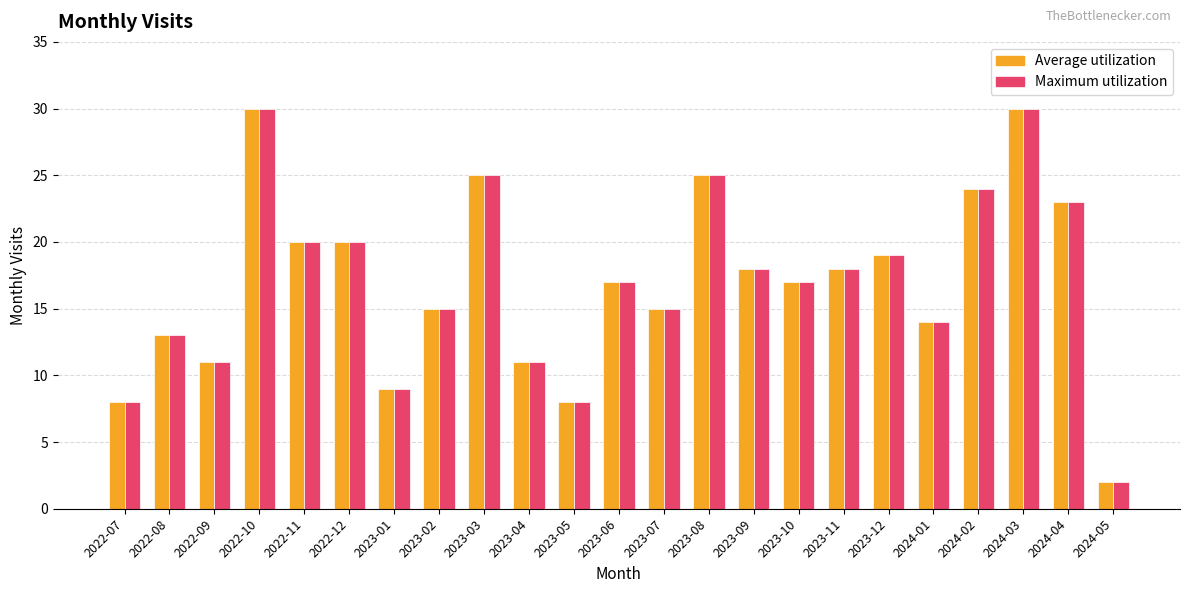

Where does the Average utilization series first go above 17?

2022-10